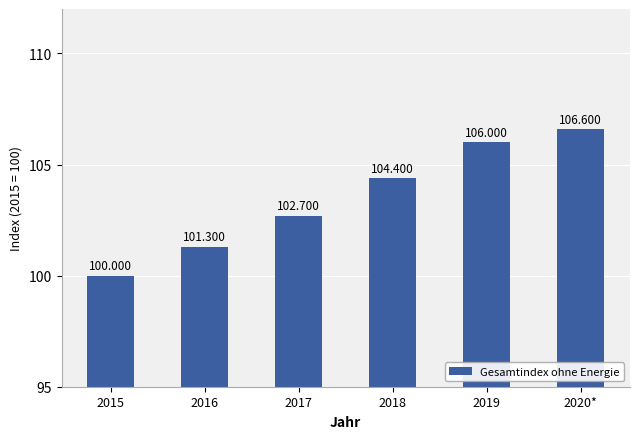

How many values are below 104?

3